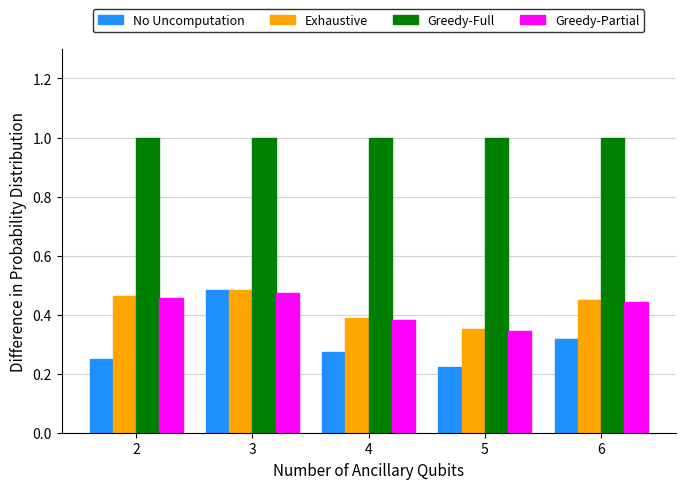

What is the maximum value shown in the chart?

1.0